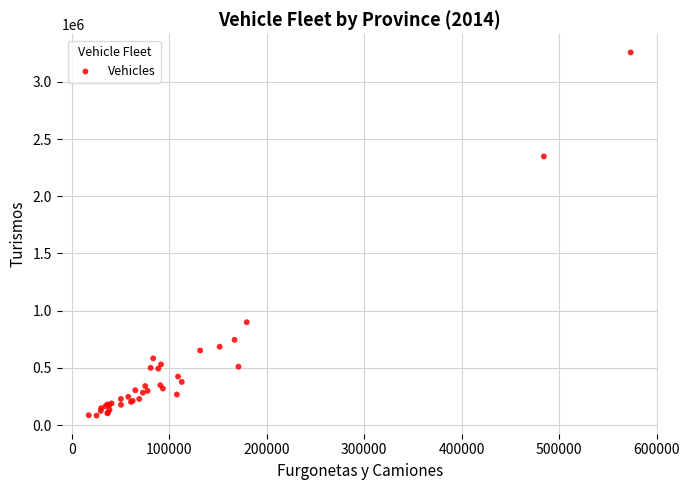

What Y value in the scatter plot is closest to 1669956?

2347766